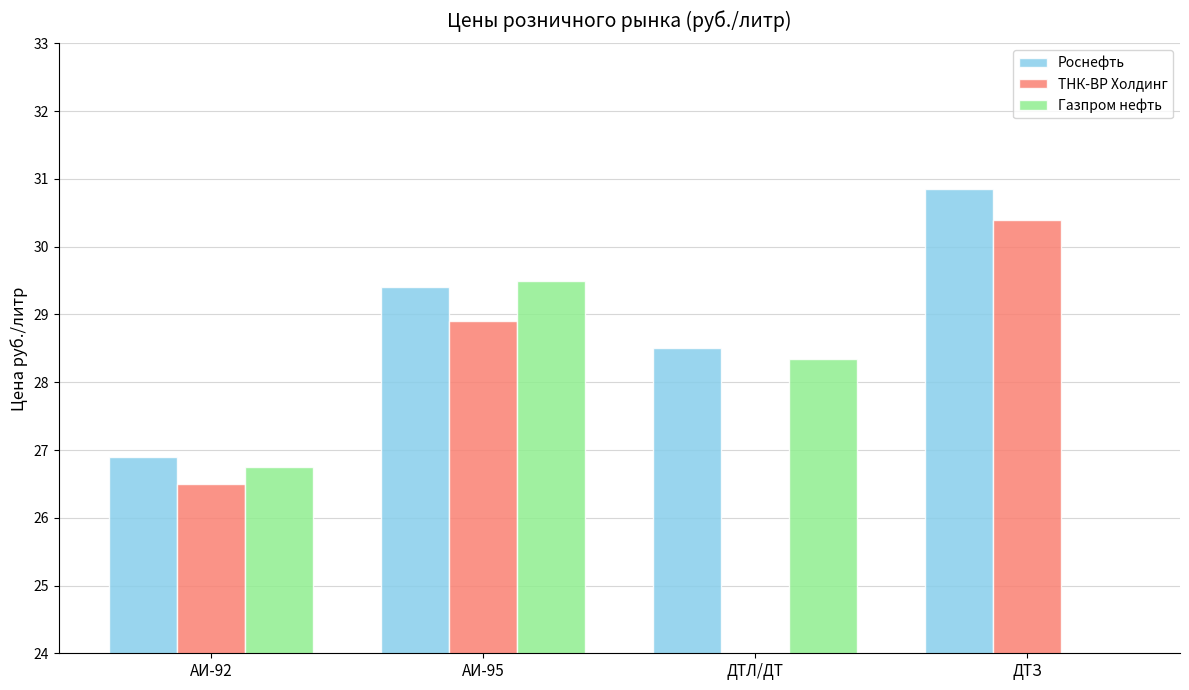

Which series has the widest spread of values?

ТНК-ВР Холдинг